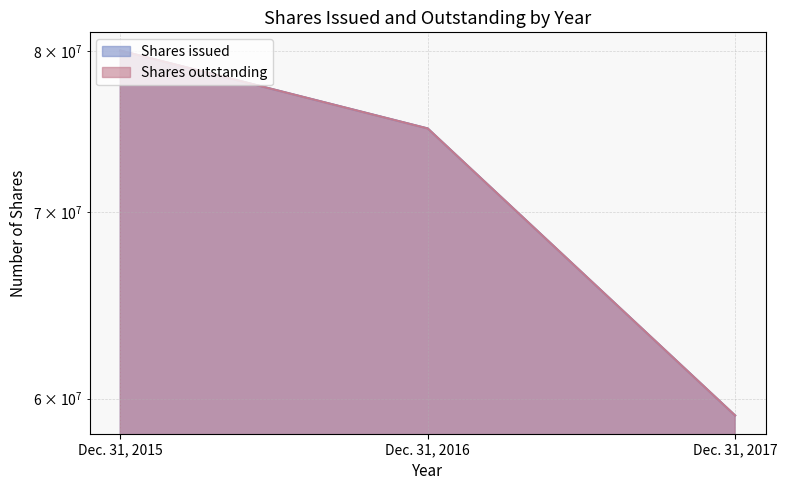

What is the approximate value of Shares outstanding at Dec. 31, 2016?

75030078